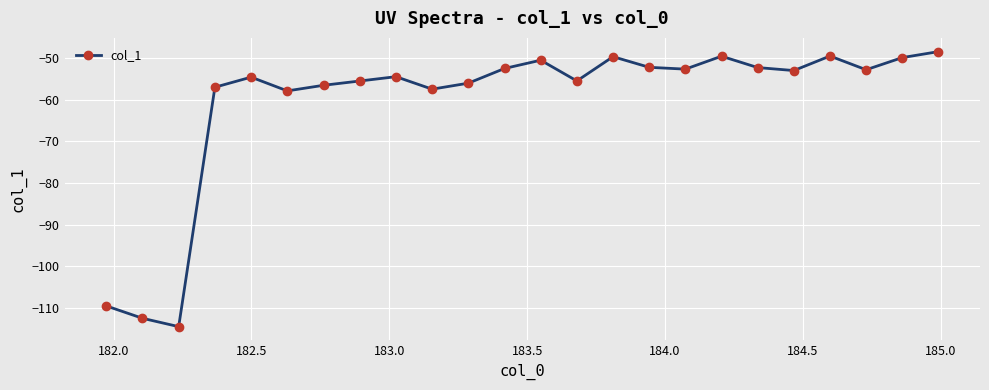

Count the number of data series in this chart.

1